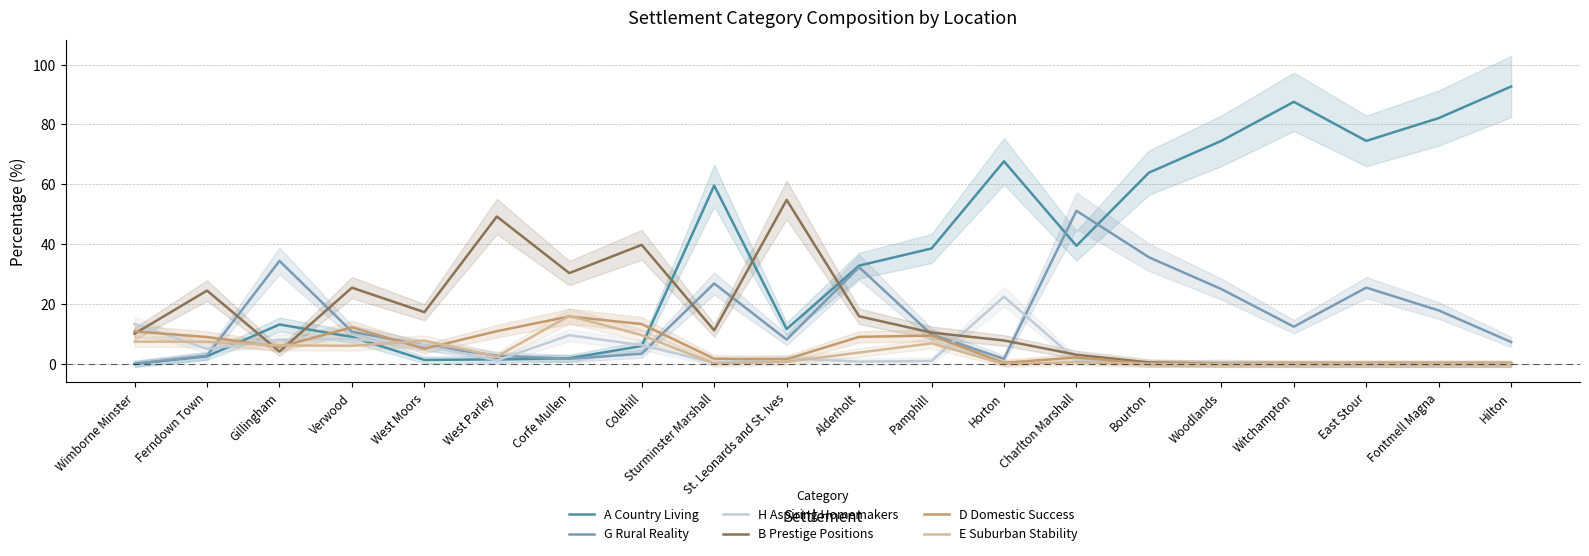

True or false: E Suburban Stability has a value of 7.4 at Ferndown Town.

True